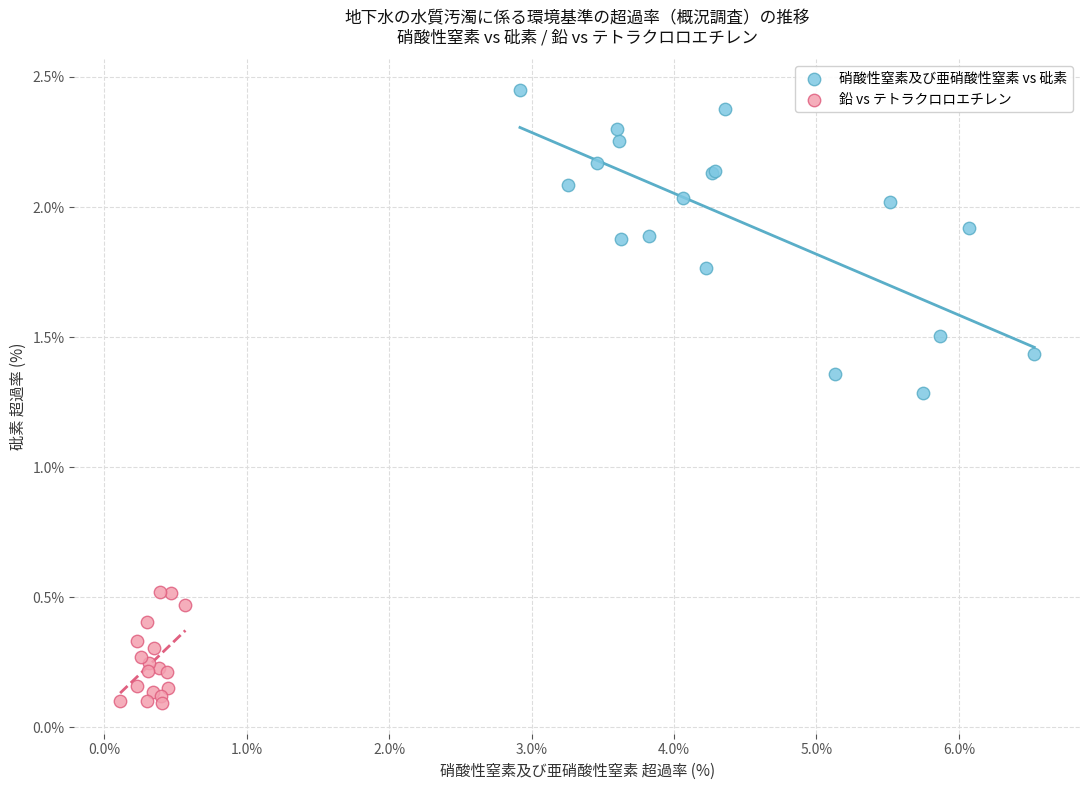

Which series contains the highest Y value?

硝酸性窒素及び亜硝酸性窒素 vs 砒素